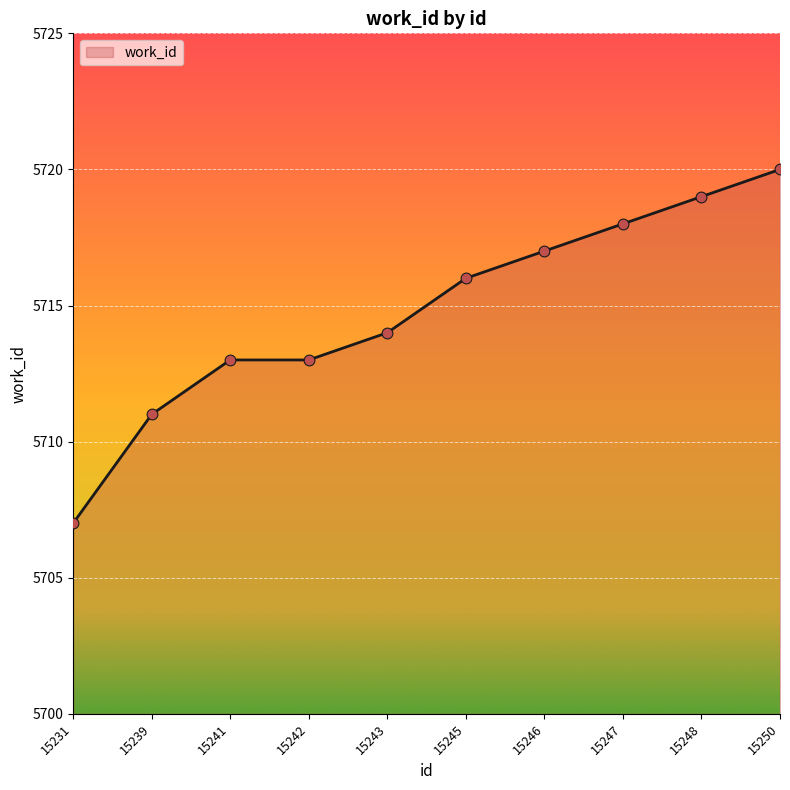

What is the change in value from 15243 to 15248?

+5